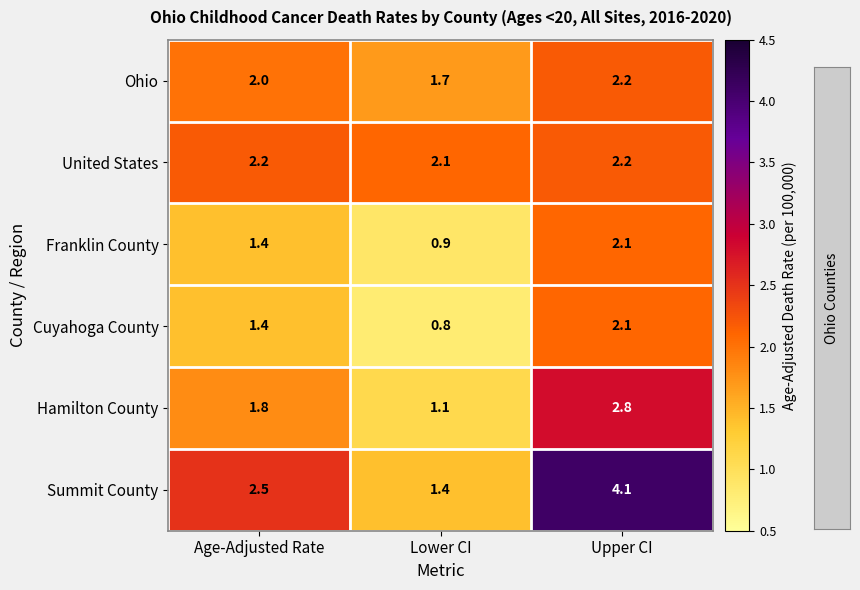

What is the difference between the Franklin County values at Lower CI and Age-Adjusted Rate?

0.5